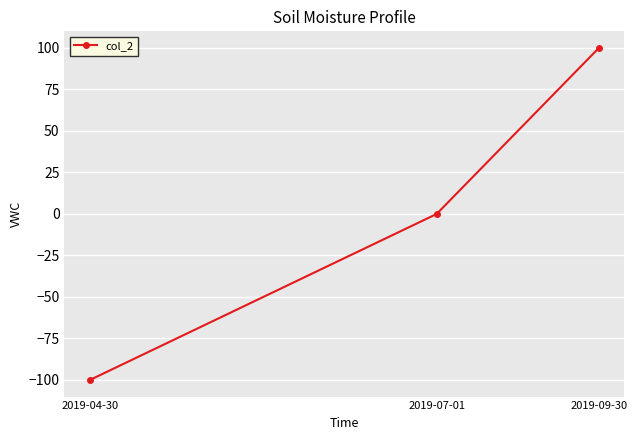

Rank the categories by value from lowest to highest.

2019-04-30, 2019-07-01, 2019-09-30